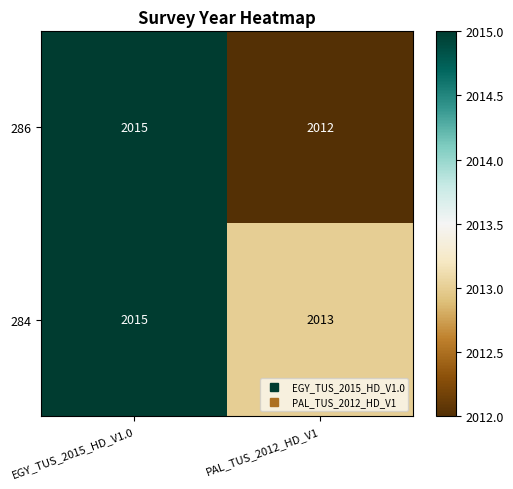

Which series has the largest range (max minus min)?

286